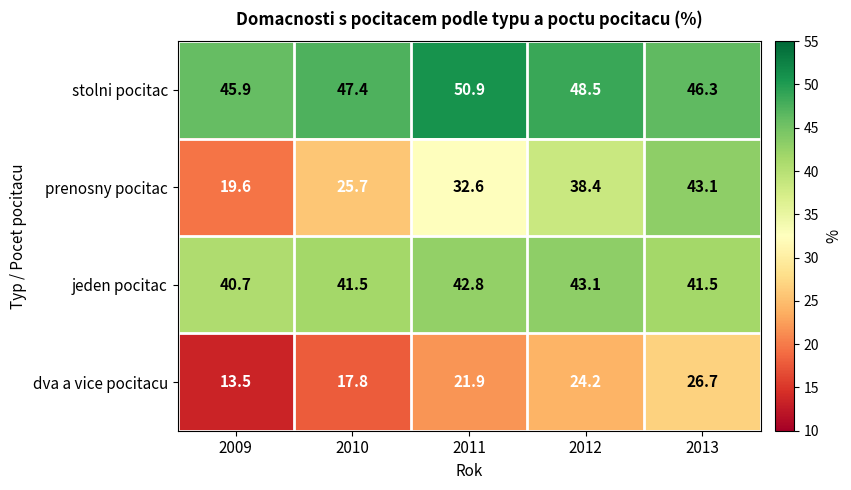

Count the number of categories in the chart.

5